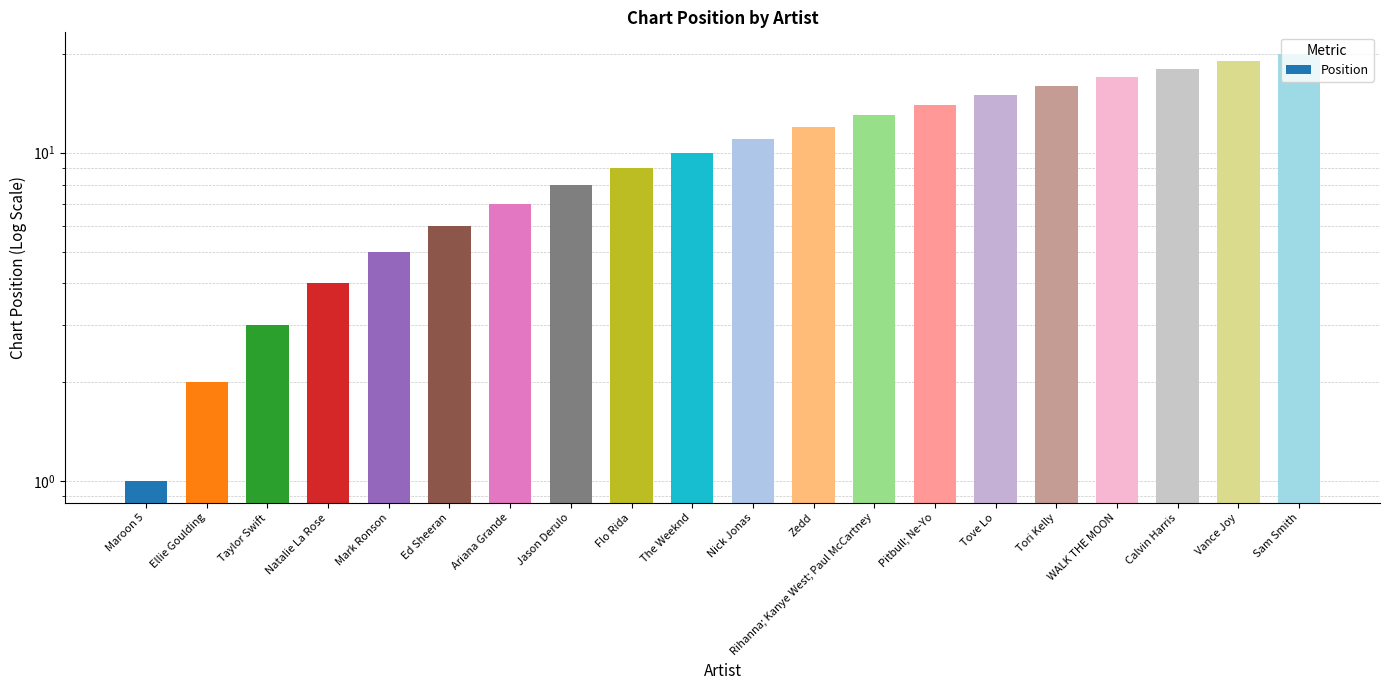

Rank the categories by value from lowest to highest.

Maroon 5, Ellie Goulding, Taylor Swift, Natalie La Rose, Mark Ronson, Ed Sheeran, Ariana Grande, Jason Derulo, Flo Rida, The Weeknd, Nick Jonas, Zedd, Rihanna; Kanye West; Paul McCartney, Pitbull; Ne-Yo, Tove Lo, Tori Kelly, WALK THE MOON, Calvin Harris, Vance Joy, Sam Smith